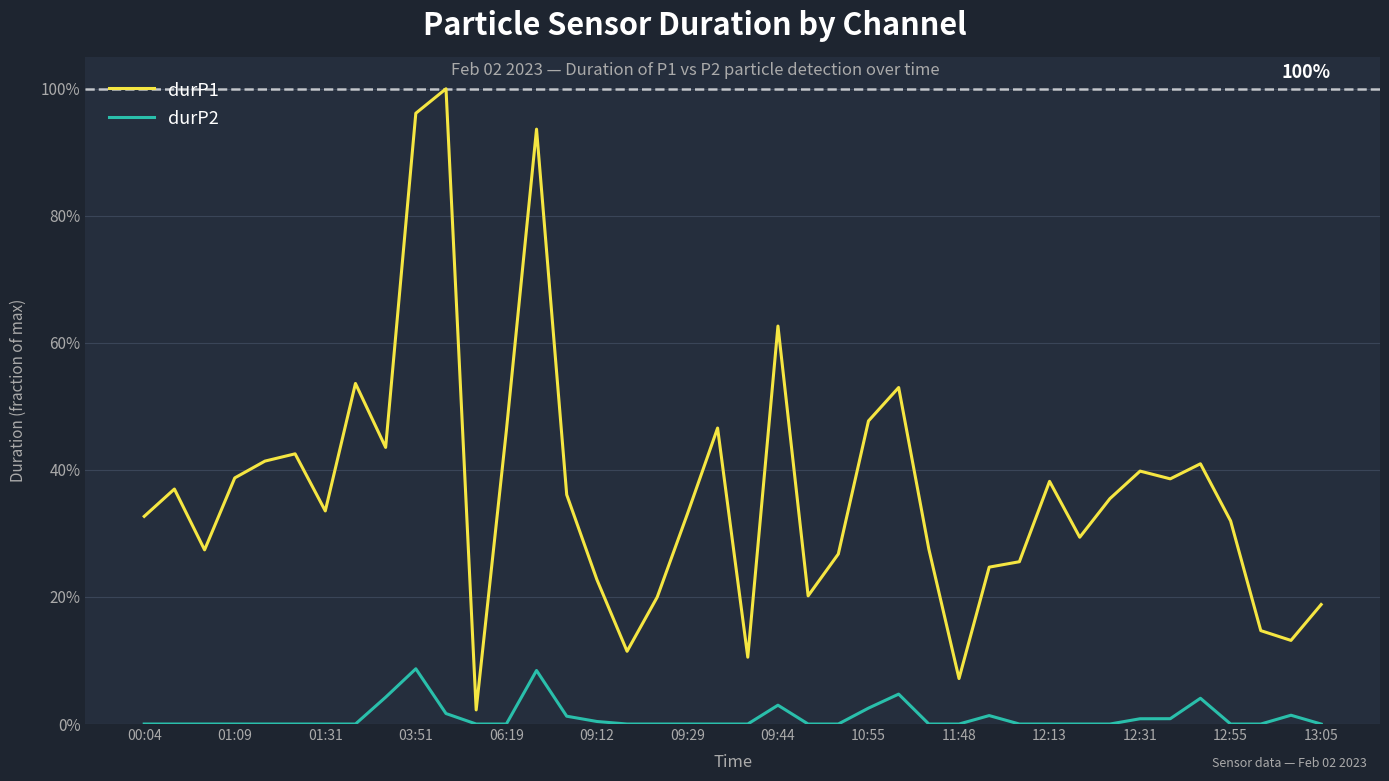

What are all the series names shown in the legend?

durP1, durP2